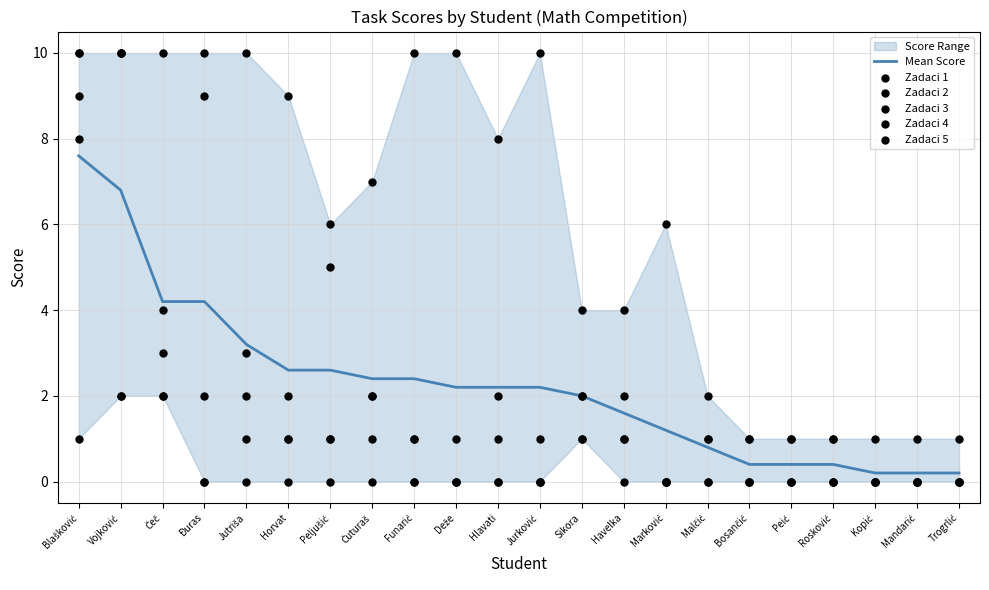

Which series has the largest total across all categories?

Zadaci 2